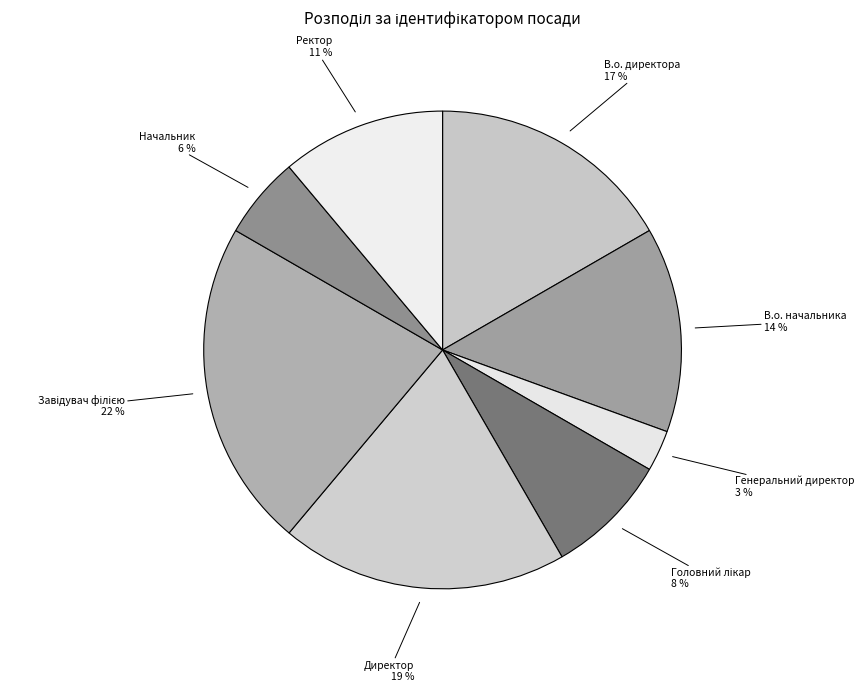

To the nearest percent, what is the combined percentage of В.о. начальника and Ректор?

25%